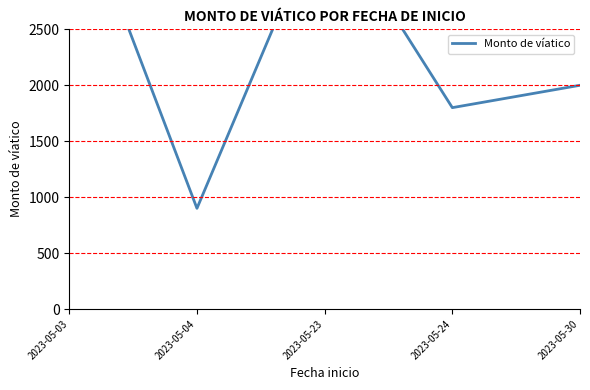

Count the number of values greater than 2000.

2